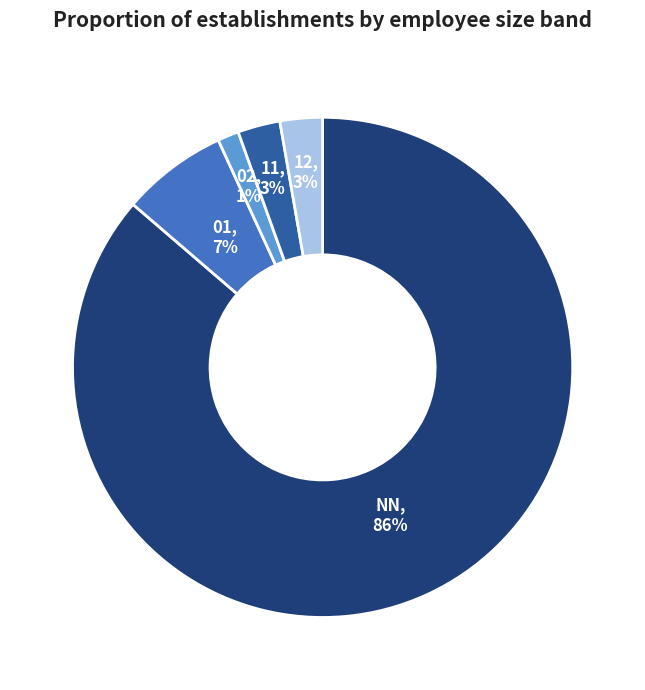

Is there any slice that represents more than half of the pie?

Yes